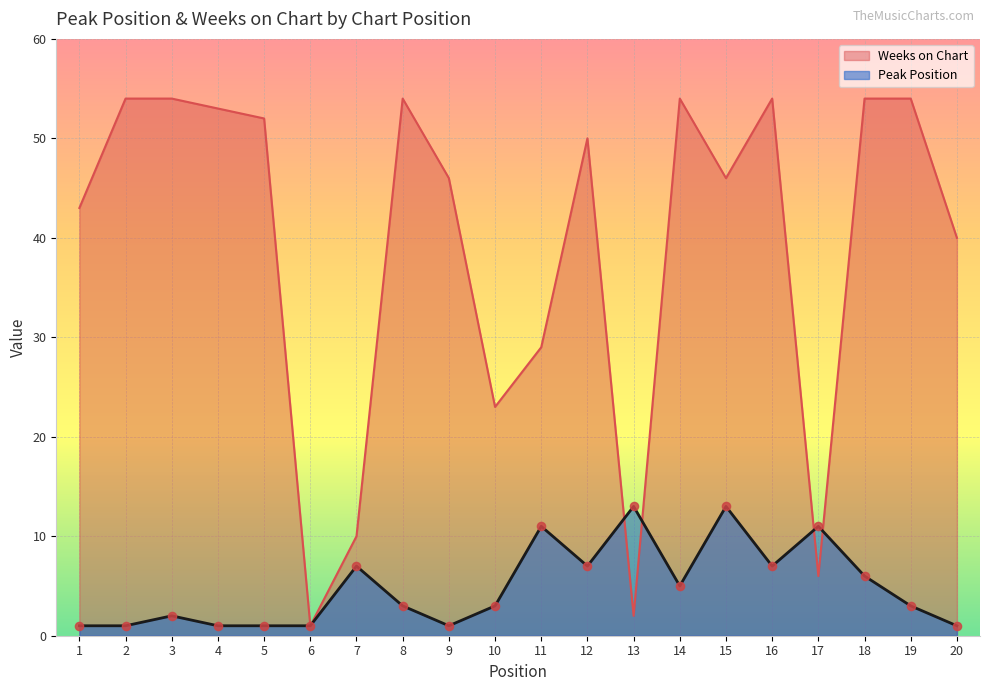

What are all the series names shown in the legend?

Weeks on Chart, Peak Position